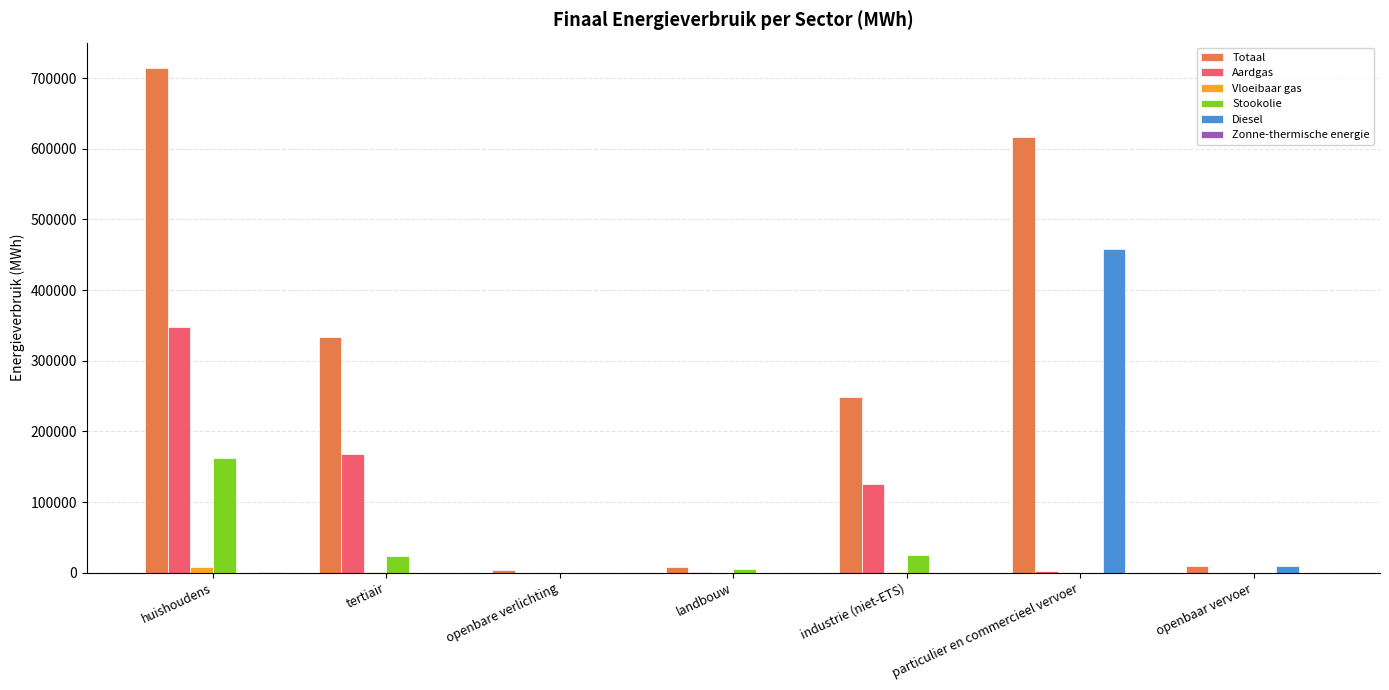

How many distinct data groups are displayed?

6